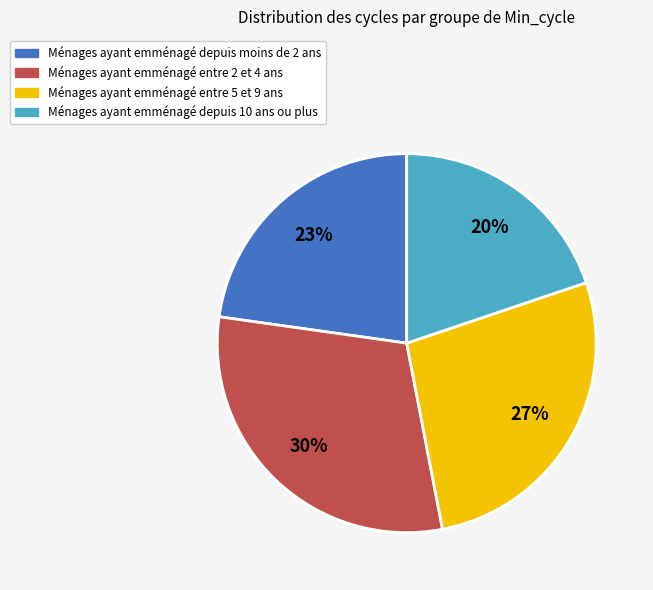

To the nearest percent, what is the average slice percentage?

25%